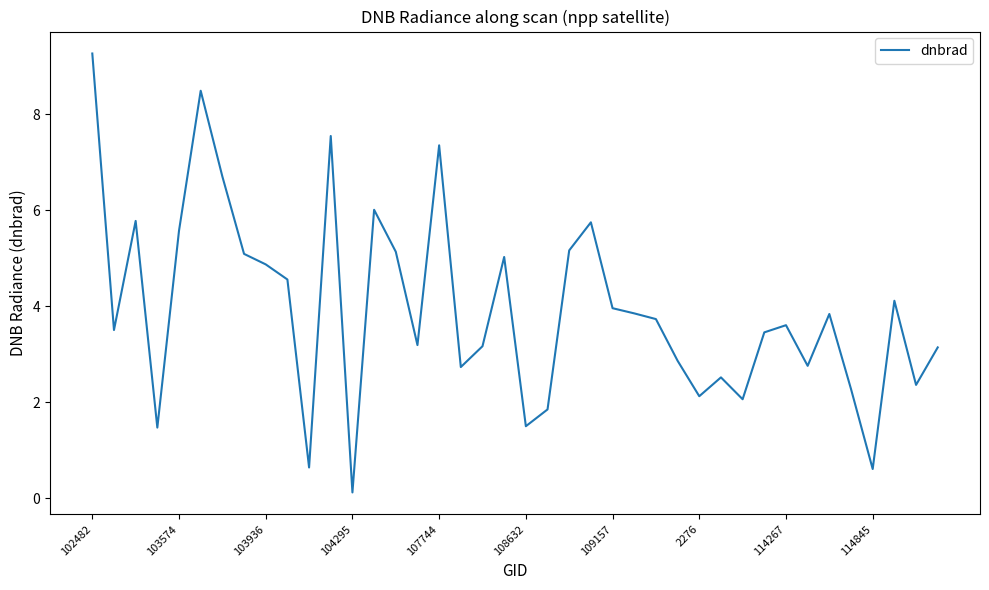

What is the difference between the maximum and minimum values?

9.1